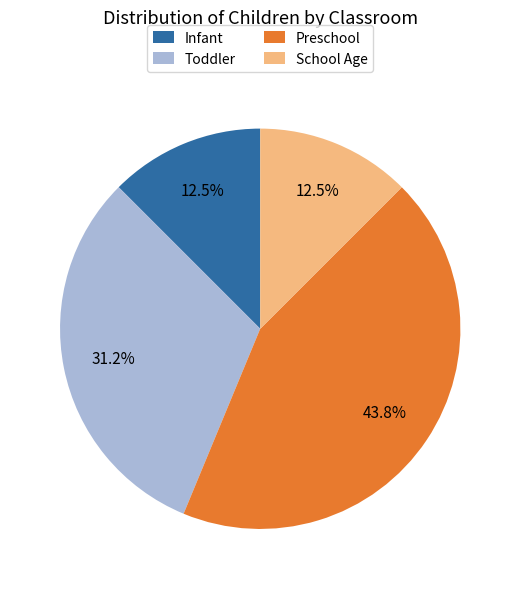

Combined, do School Age and Preschool account for over 50%?

Yes